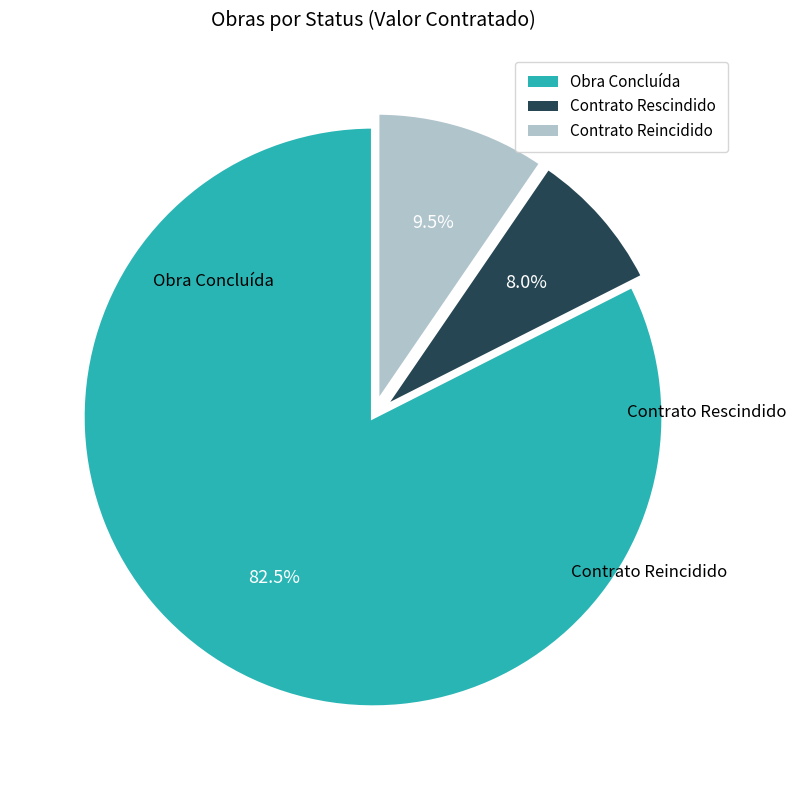

Is there a majority slice in this chart?

Yes